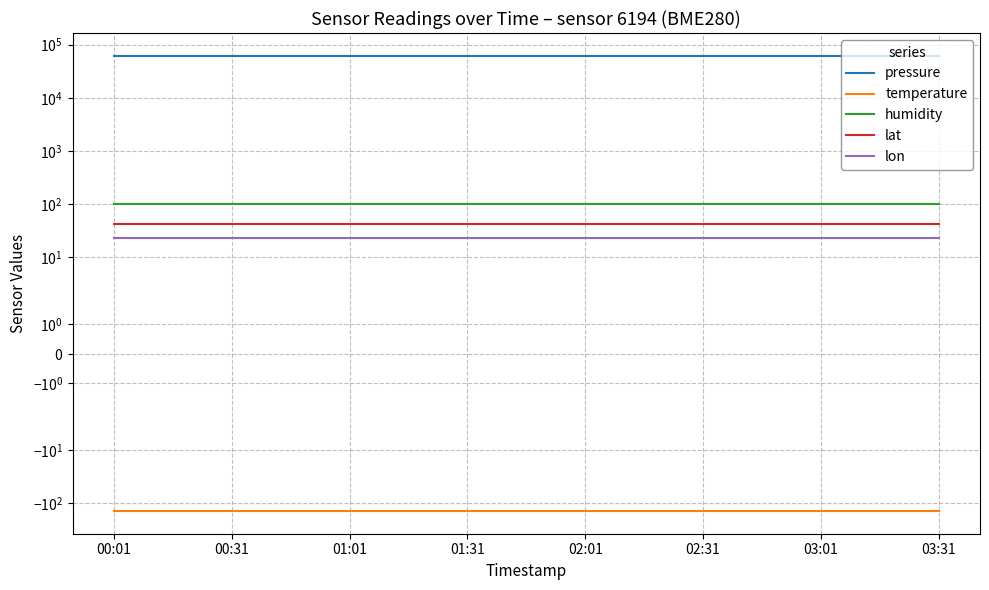

Where is humidity nearest to the value 100?

00:01